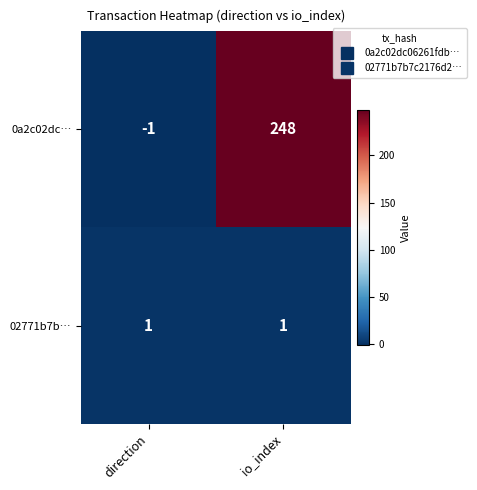

The value of 0a2c02dc… at direction is 0. True or false?

False